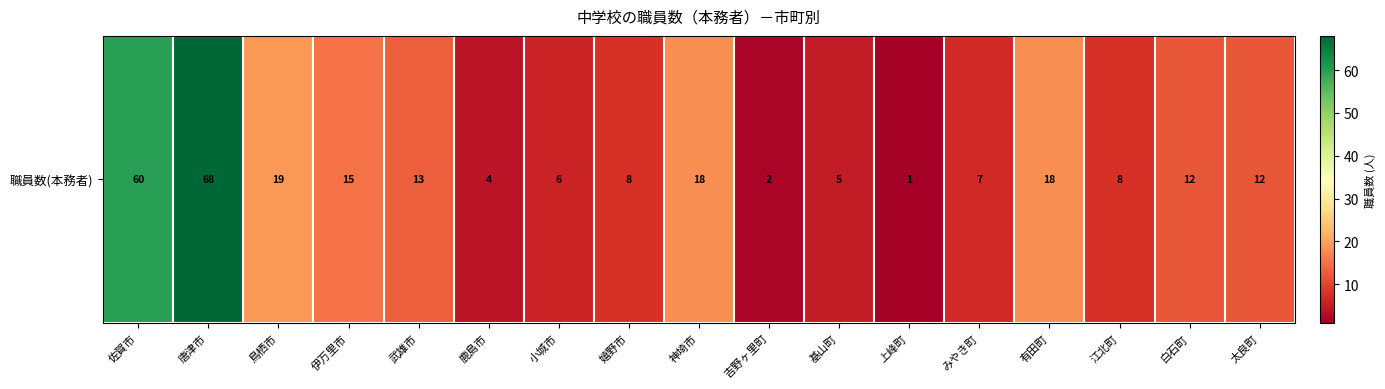

What is the ratio of the value at 有田町 to the value at 唐津市?

0.3